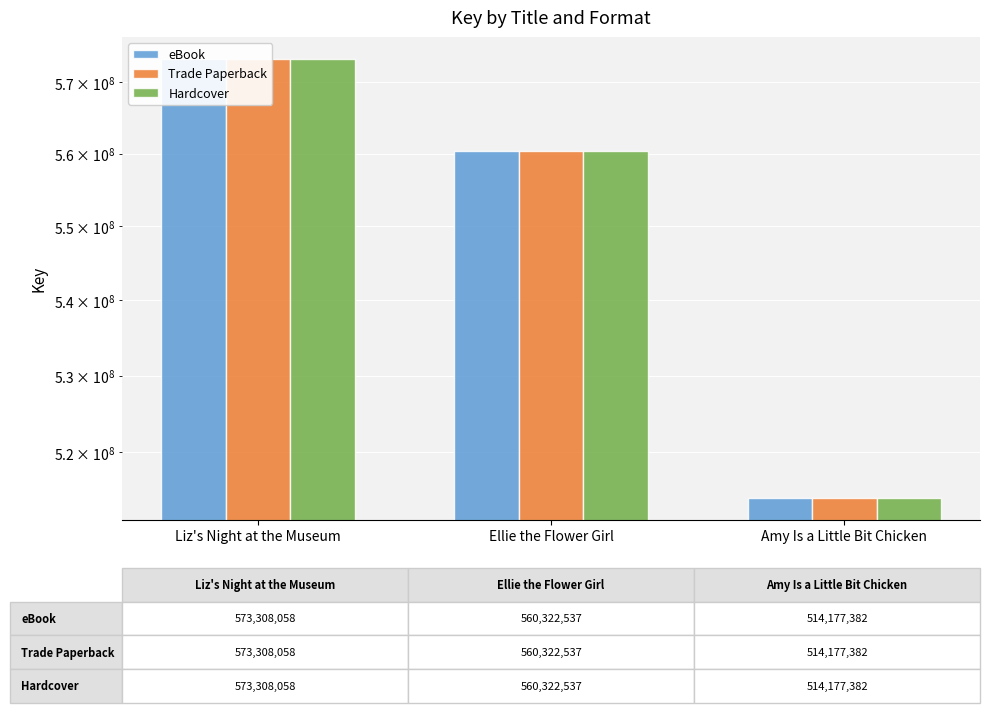

What is the label of the 3rd bar from the right?

Liz's Night at the Museum